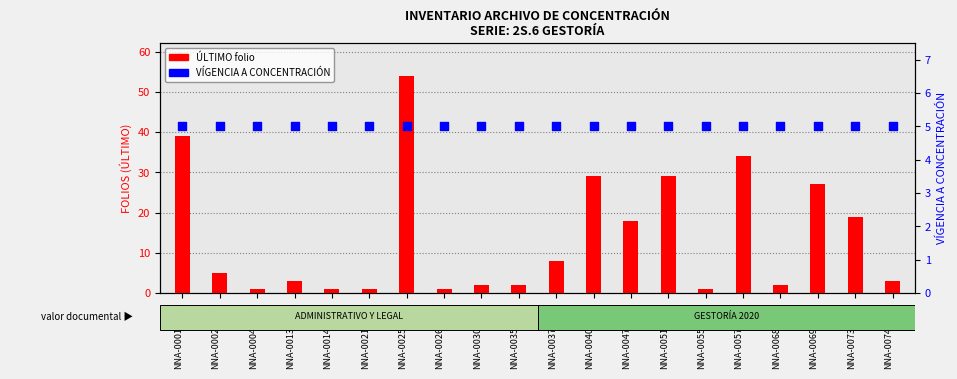

At which category is the sum across all series the highest?

NNA-0025/2020